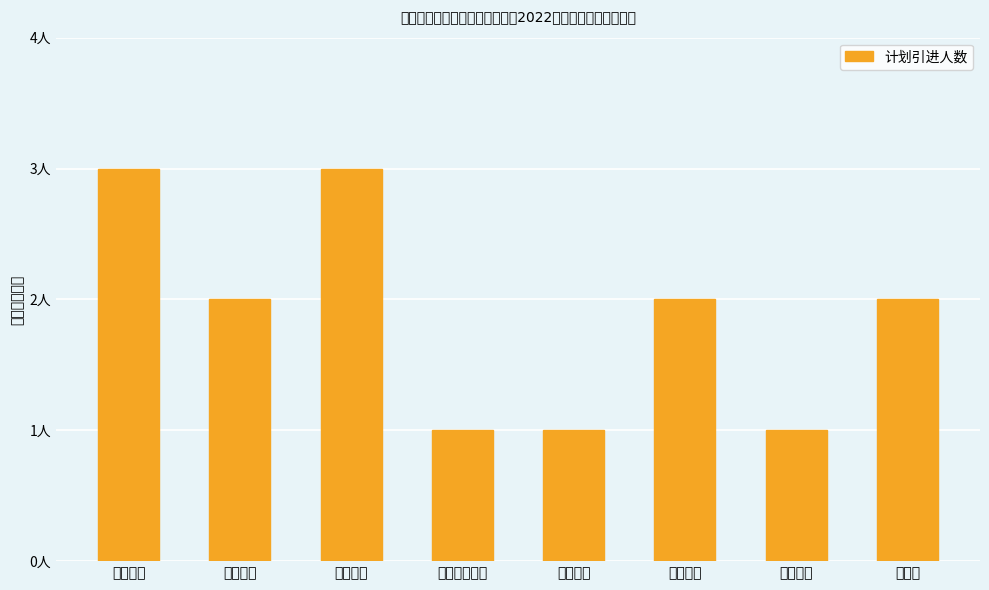

What is the greatest value displayed?

3